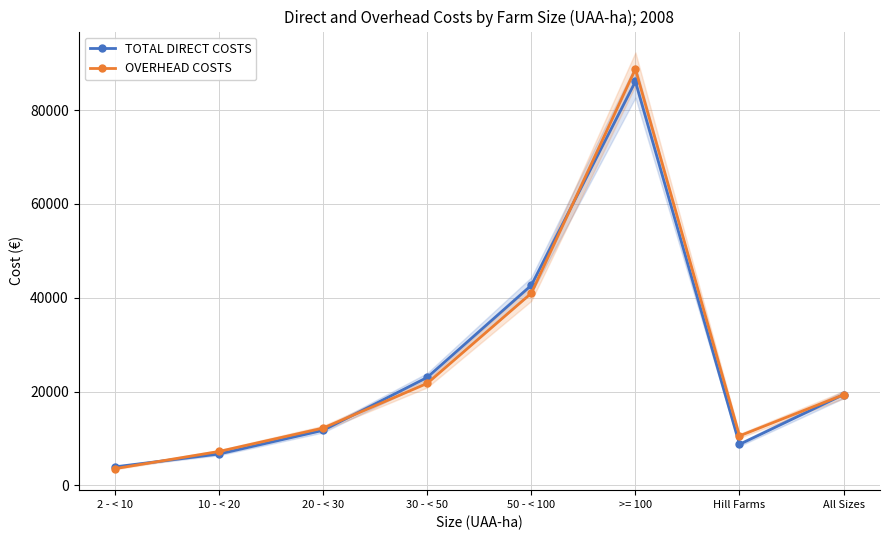

Reading right to left, what are all the values shown in this chart?

TOTAL DIRECT COSTS: 19358	8737	86108	42661	23020	11742	6688	3948
OVERHEAD COSTS: 19319	10549	88757	40973	21749	12218	7230	3564